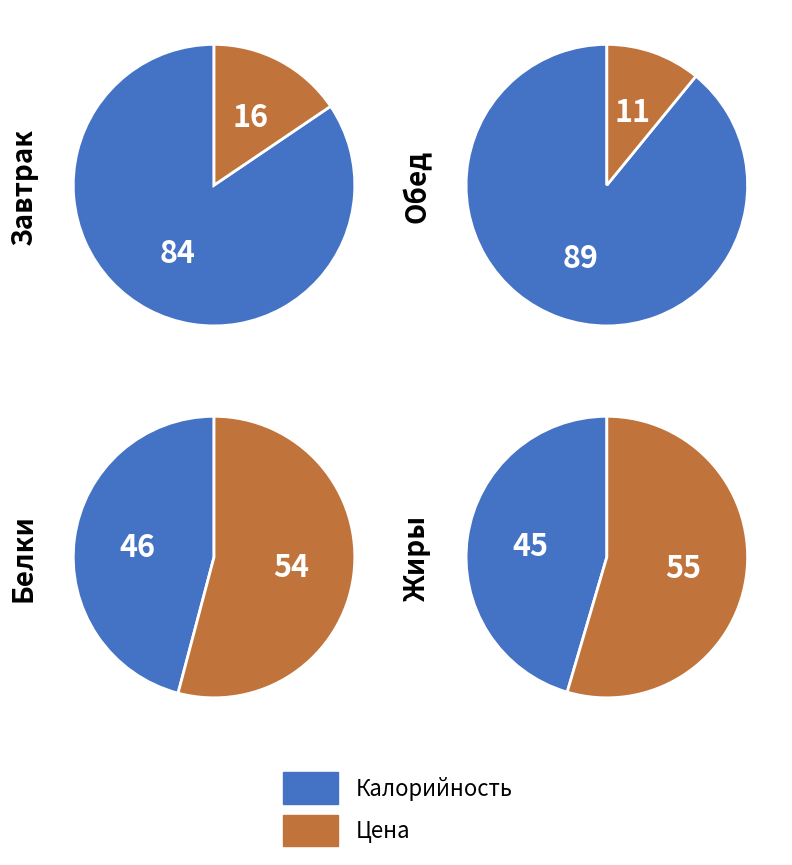

To the nearest percent, what is the average slice percentage?

50%